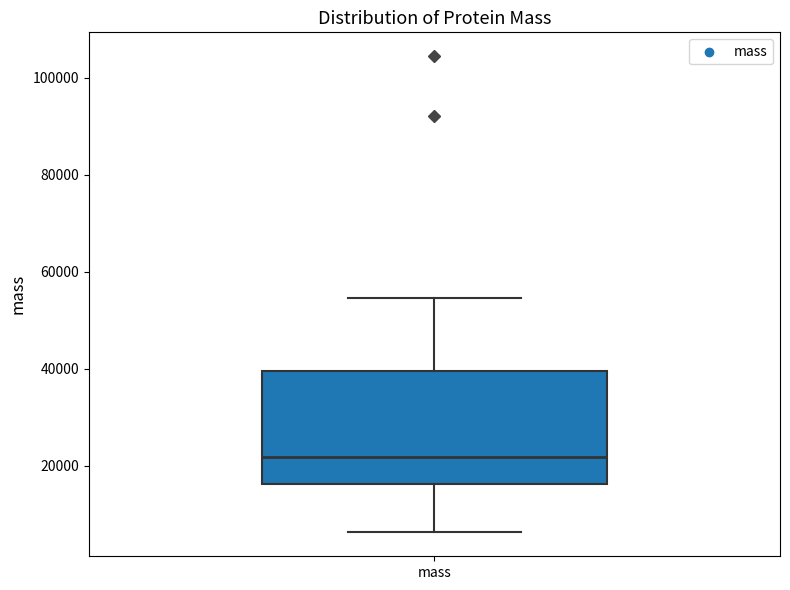

Read this box plot against the y-axis: the position of the median line, the range covered by the box, and the ends of both whiskers. The values are not printed on the chart, so give them approximately, as read against the axis.

median 22000, box 16000 to 40000, whiskers 6000 to 54000